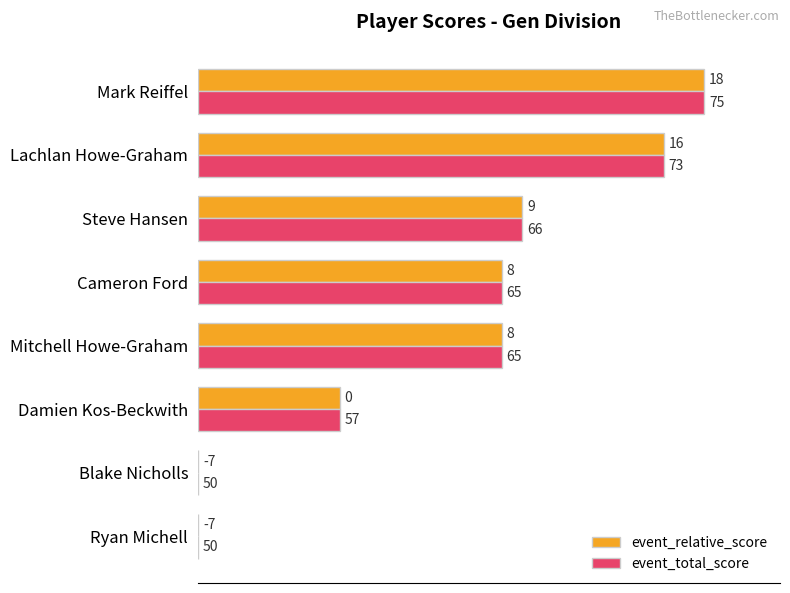

What are all the series names shown in the legend?

event_relative_score, event_total_score